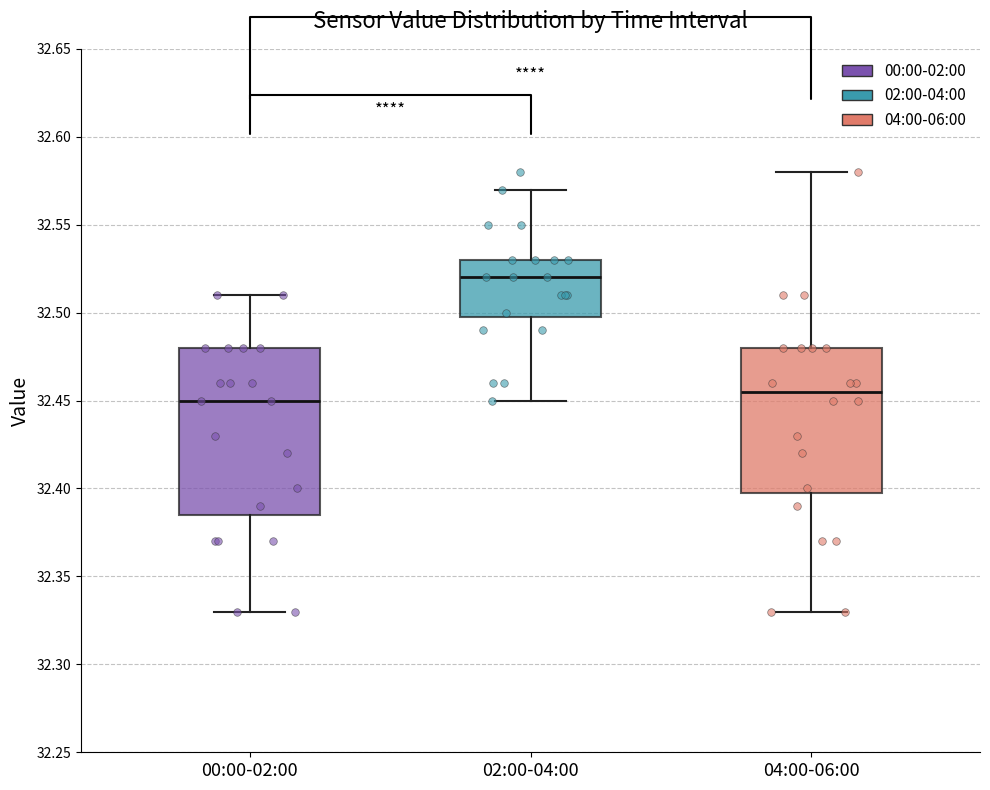

Reading left to right, read every box against the y-axis: the position of its median line, the range the box covers, and the ends of its whiskers. The values are not printed on the chart, so give them approximately, as read against the axis.

00:00-02:00: median 32.450, box 32.385 to 32.480, whiskers 32.330 to 32.510
02:00-04:00: median 32.520, box 32.500 to 32.530, whiskers 32.450 to 32.570
04:00-06:00: median 32.455, box 32.400 to 32.480, whiskers 32.330 to 32.580